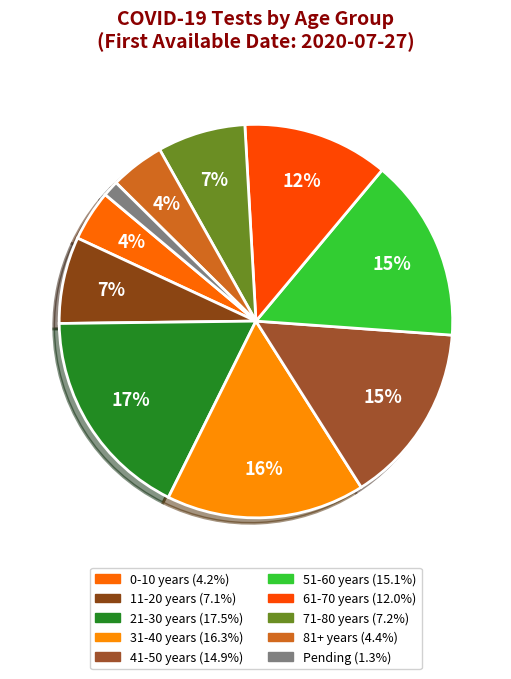

How many slices are in this pie chart?

10